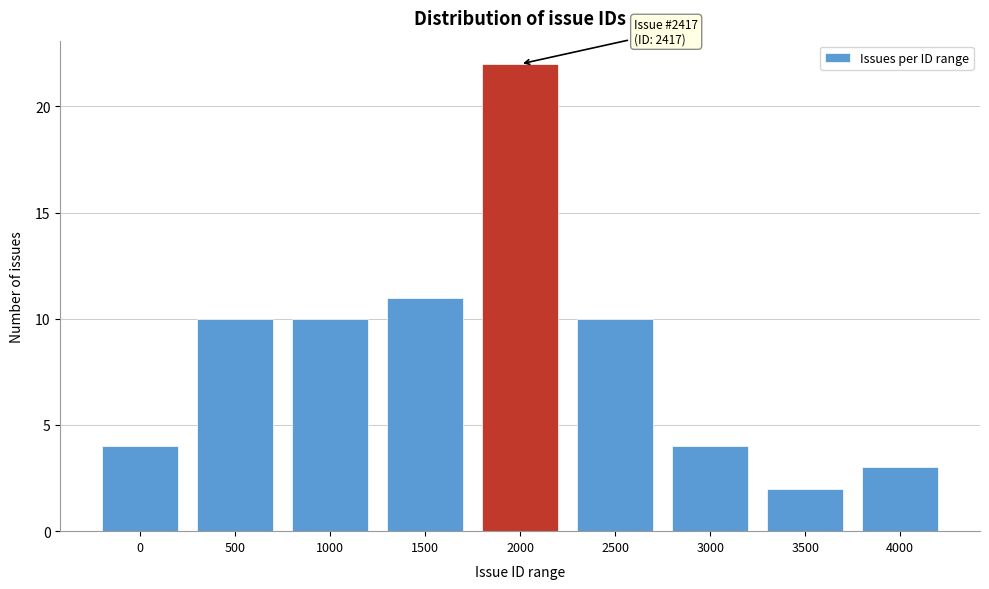

Reading left to right, extract all data points from this chart.

4	10	10	11	22	10	4	2	3